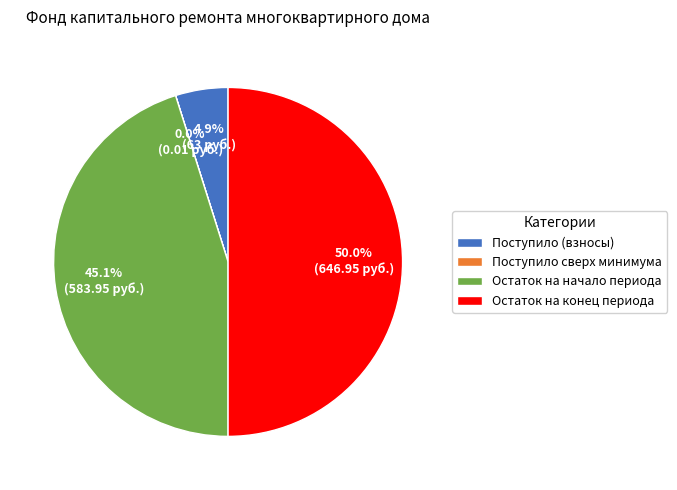

Which slice is the largest?

Остаток на конец периода